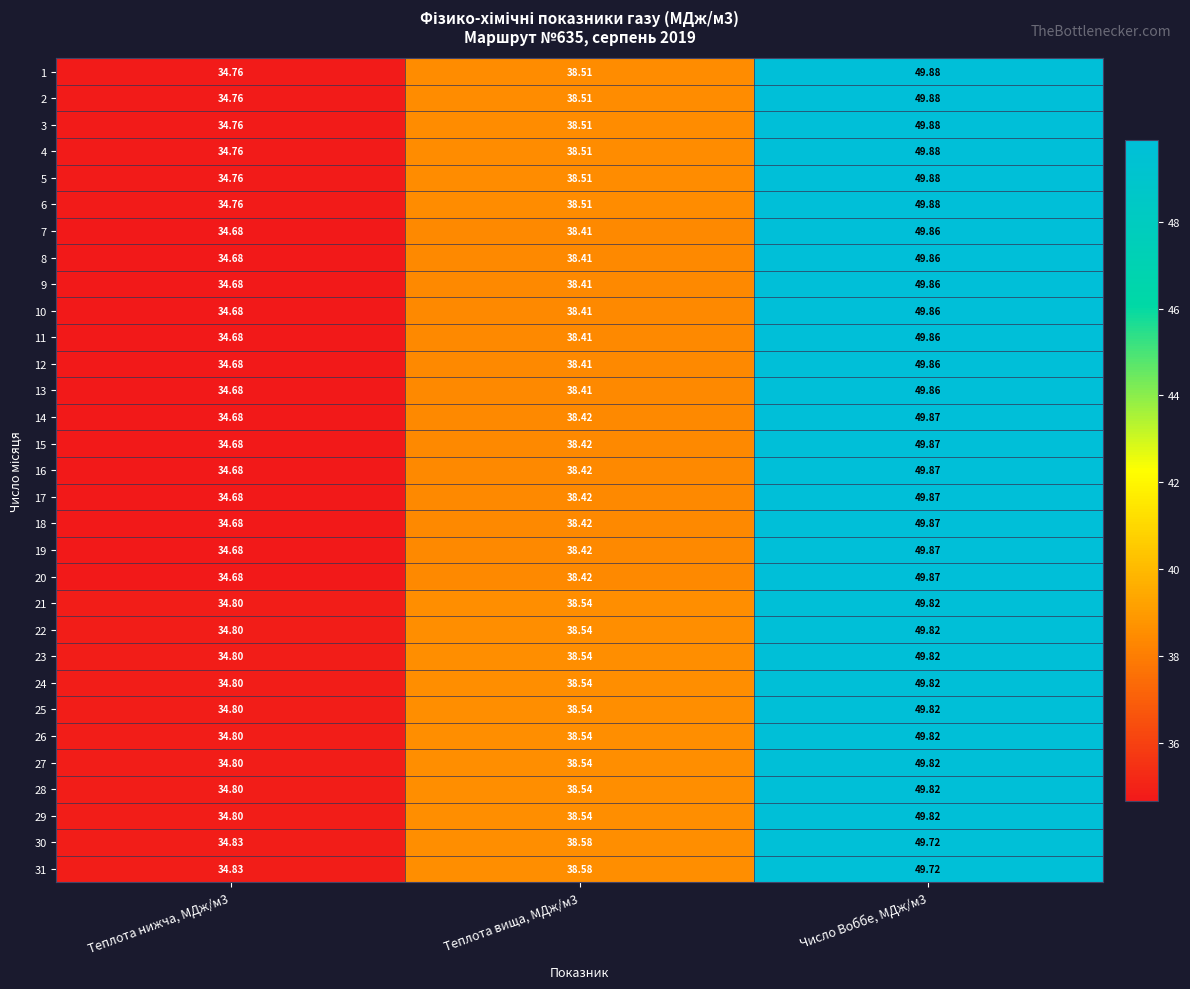

Count the number of categories in the chart.

3